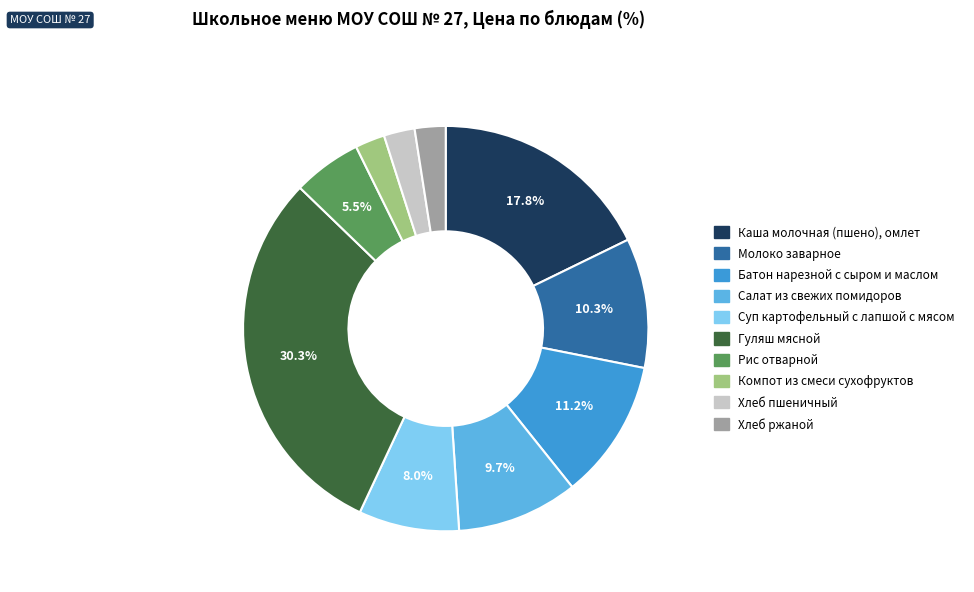

To the nearest percent, what portion does Салат из свежих помидоров represent?

10%